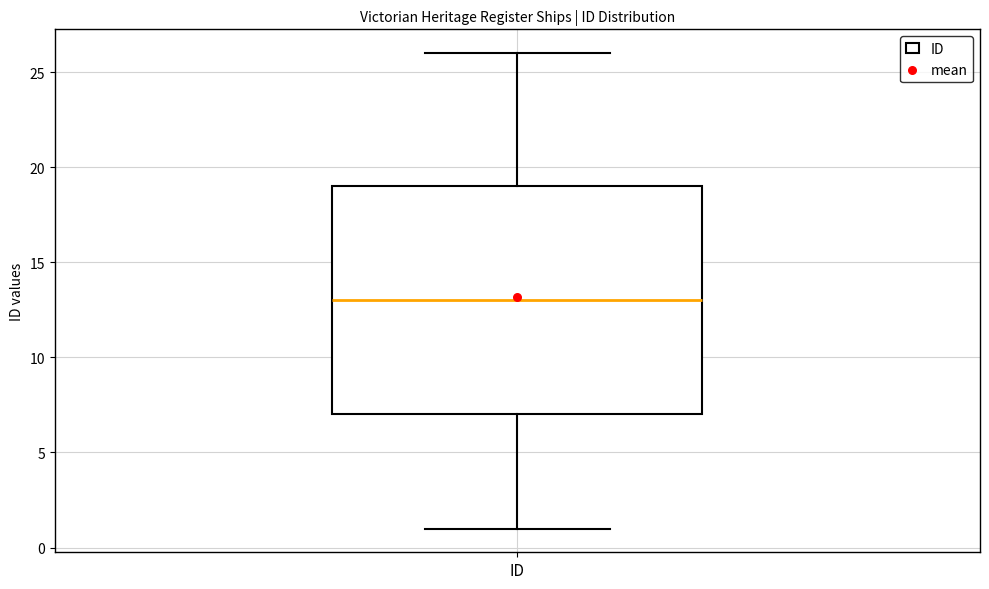

Where is the upper edge of the box for ID on the y-axis? The values are not printed on the chart, so give them approximately, as read against the axis.

19